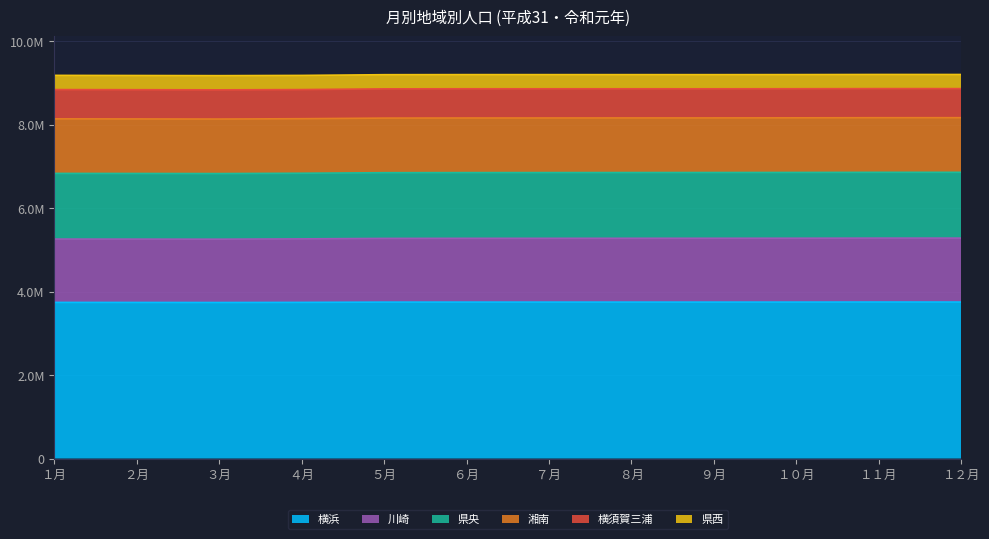

At how many categories does at least one series exceed 7089266?

12